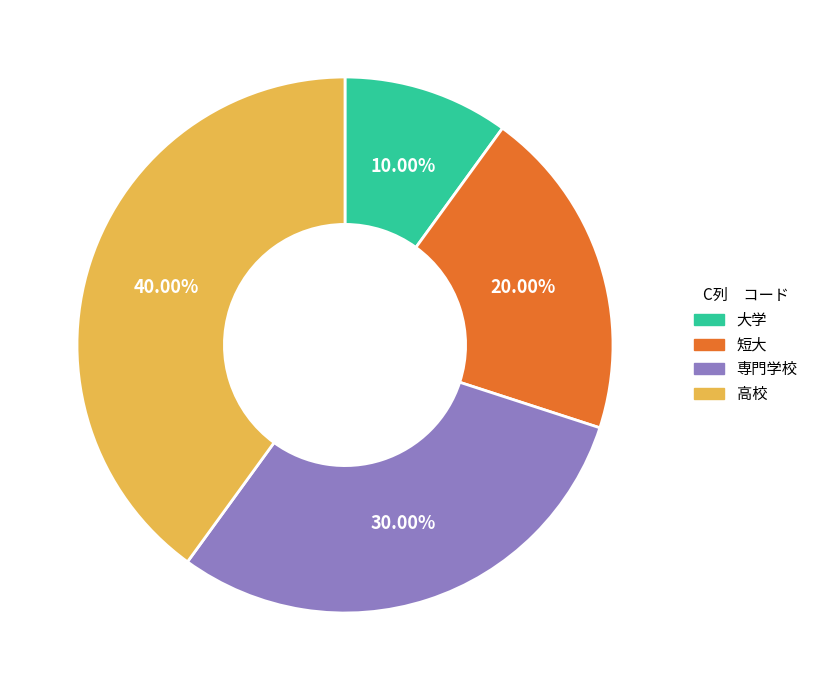

To the nearest percent, what percentage of the pie is 短大?

20%